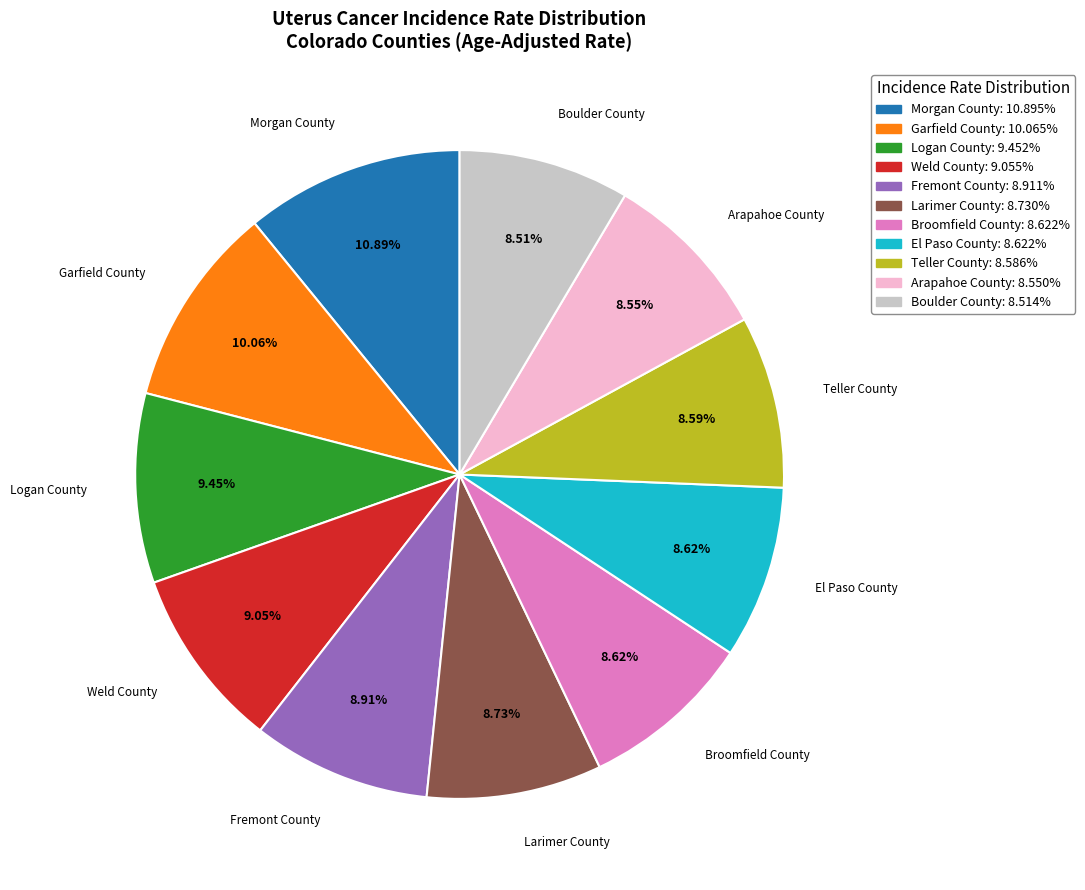

How many segments does this pie chart have?

11